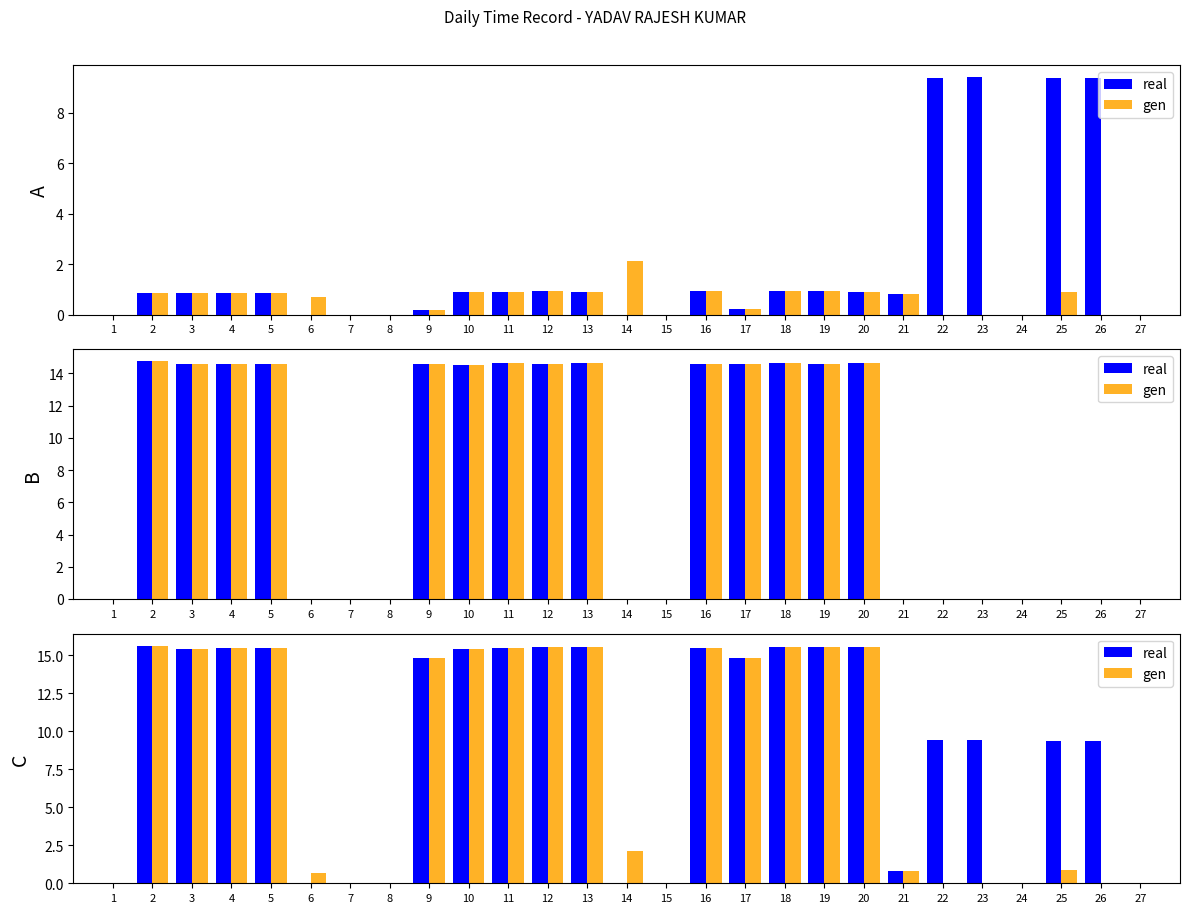

Which series has the largest range (max minus min)?

real